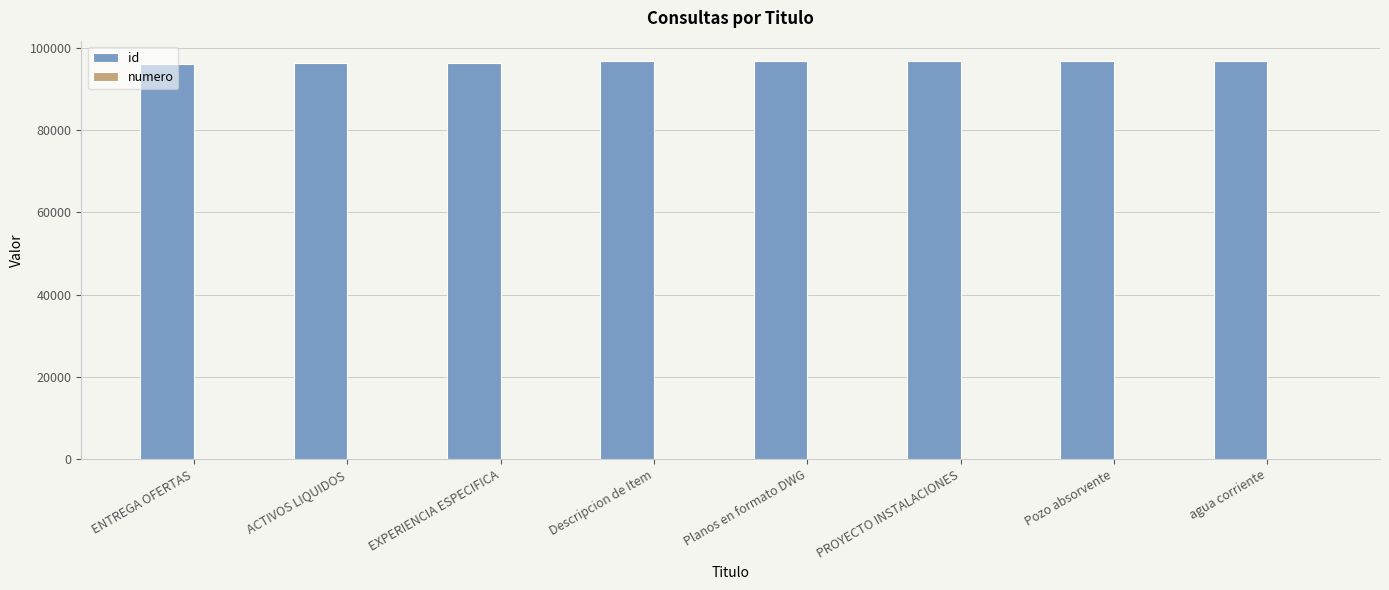

True or false: id has a value of 96838 at Pozo absorvente.

True